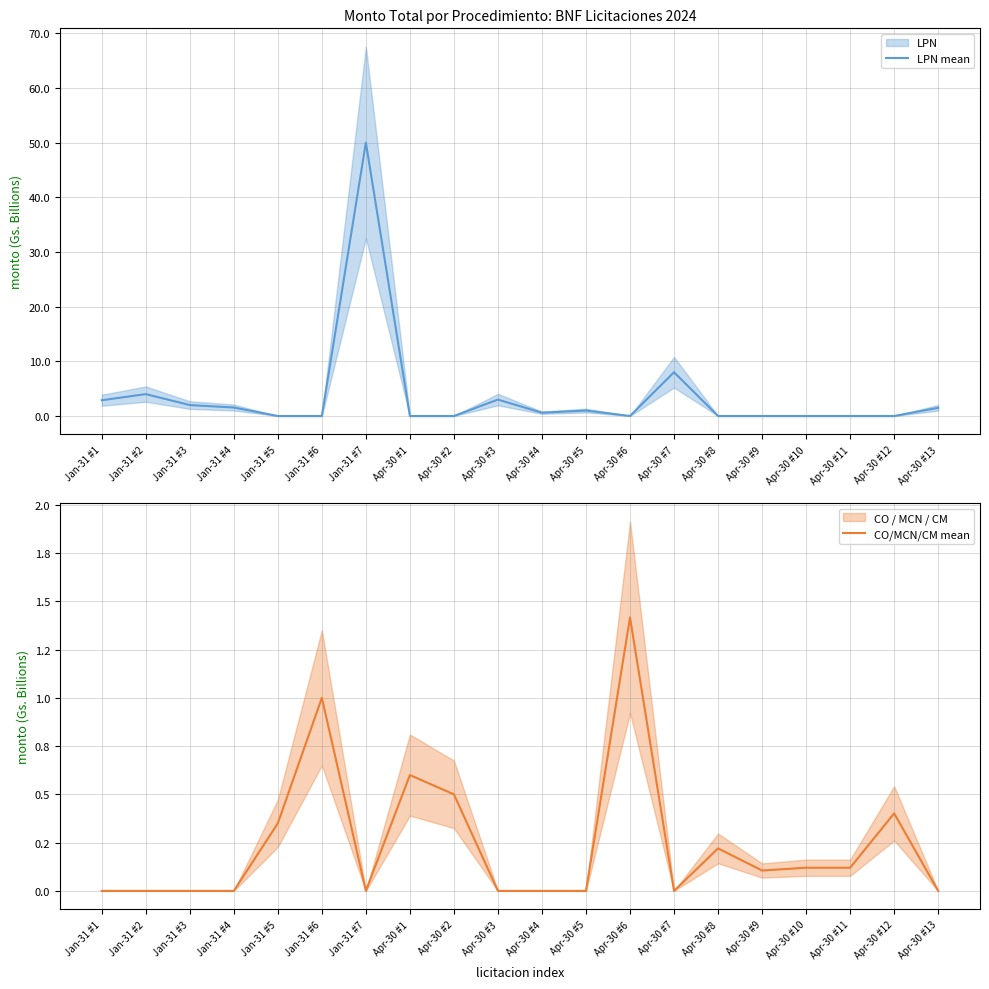

What is the total value across all series at Apr-30 #10?

0.1